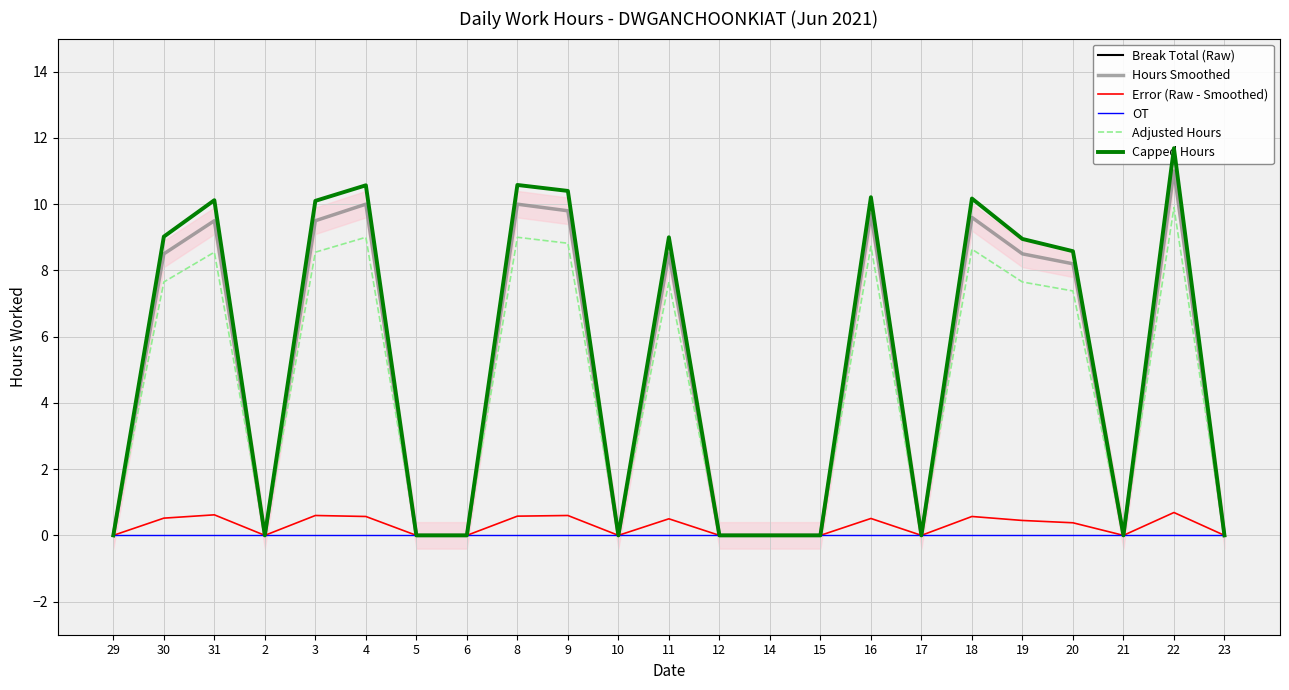

Which series has the widest spread of values?

Break Total (Raw)